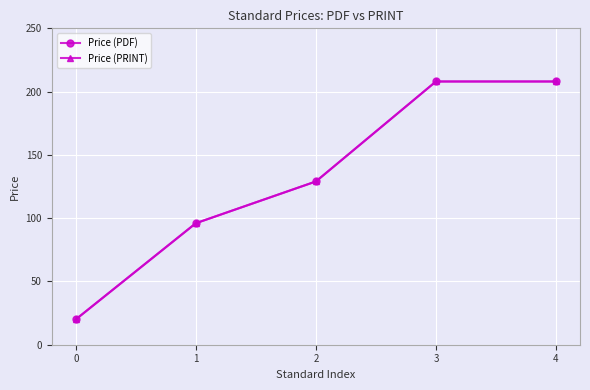

Does the chart have visible grid lines?

Yes